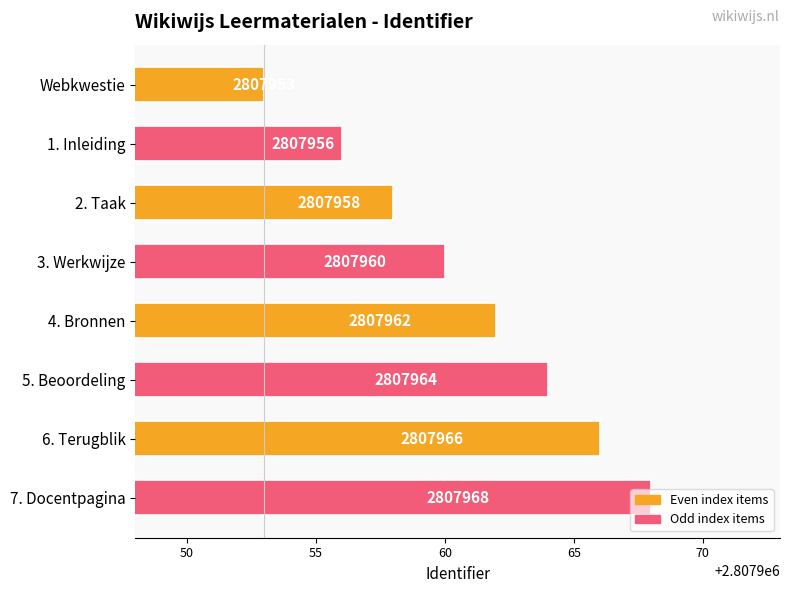

Rank the categories by value from highest to lowest.

7. Docentpagina, 6. Terugblik, 5. Beoordeling, 4. Bronnen, 3. Werkwijze, 2. Taak, 1. Inleiding, Webkwestie